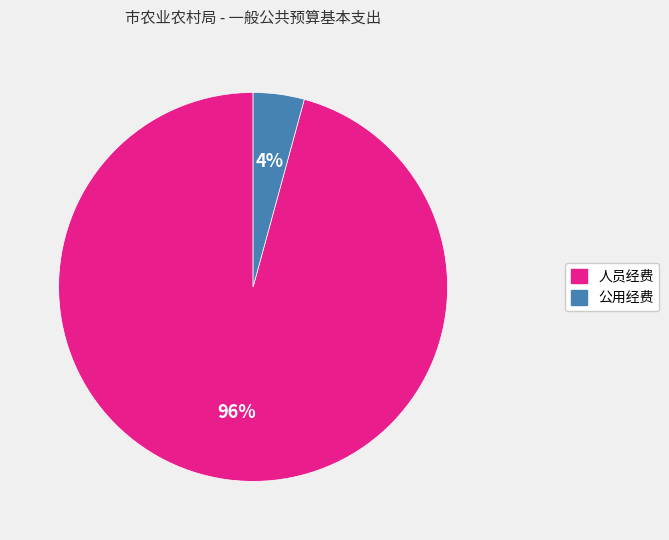

To the nearest percent, what is the difference between the largest and smallest slice percentages?

92%